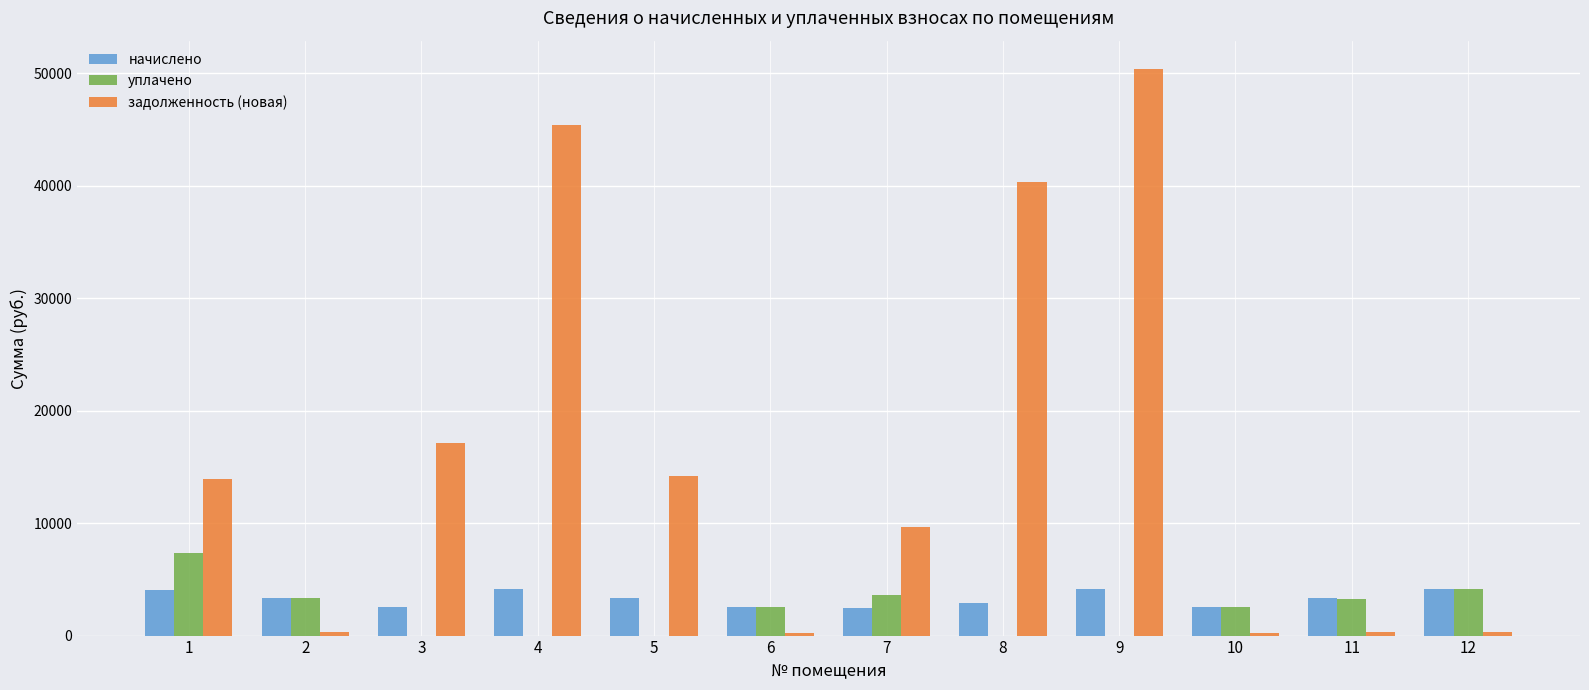

What are all the series names shown in the legend?

начислено, уплачено, задолженность (новая)